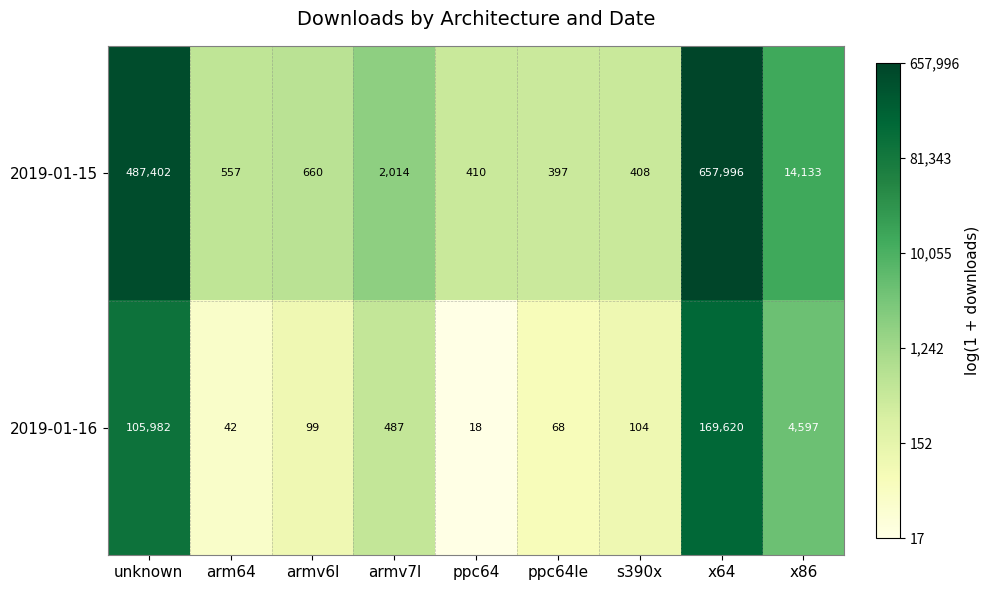

At which category is the sum across all series the highest?

x64